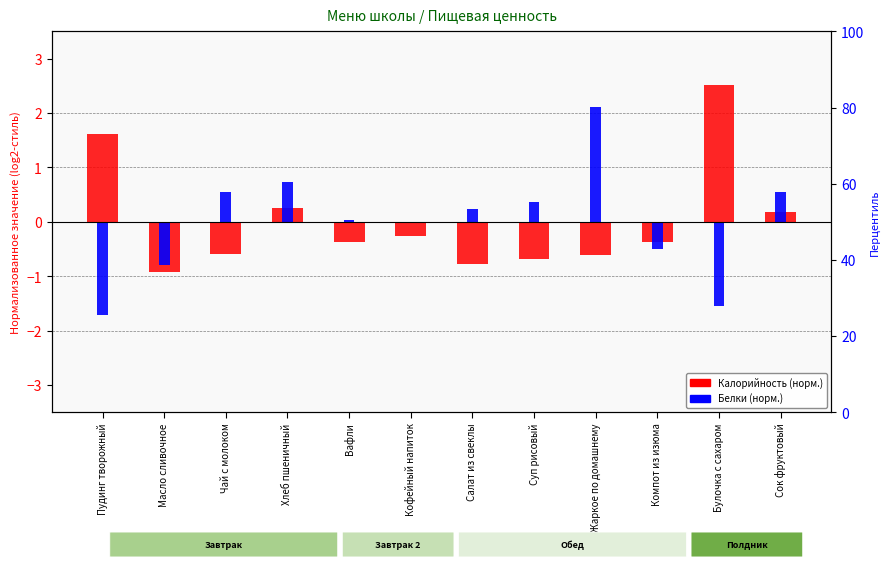

Is it true that Калорийность (норм.) equals -0.9 at Масло сливочное?

True